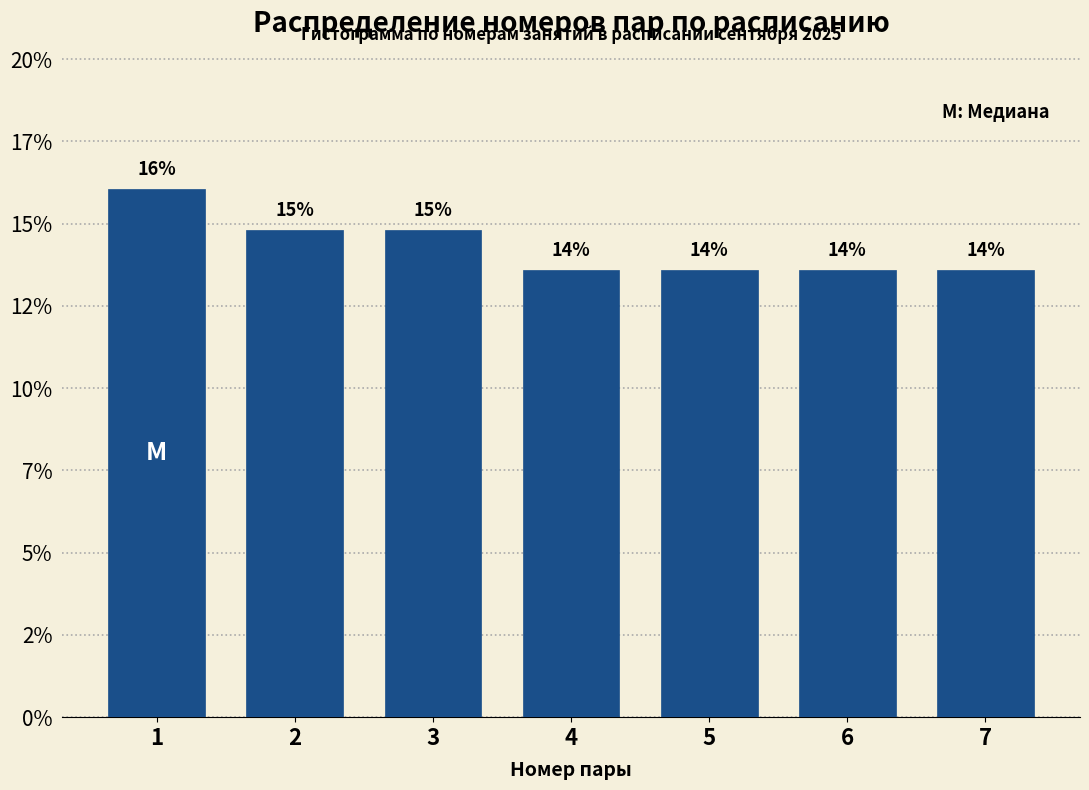

Are the bars horizontal?

No